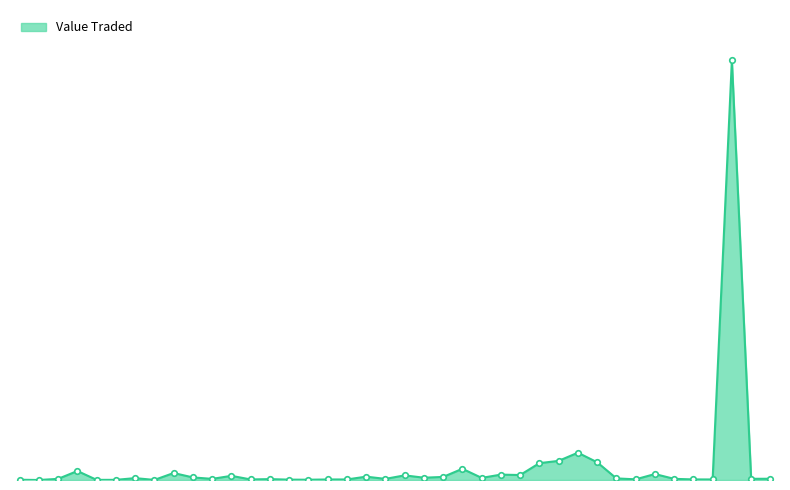

Is this an area chart (filled region under the line)?

Yes